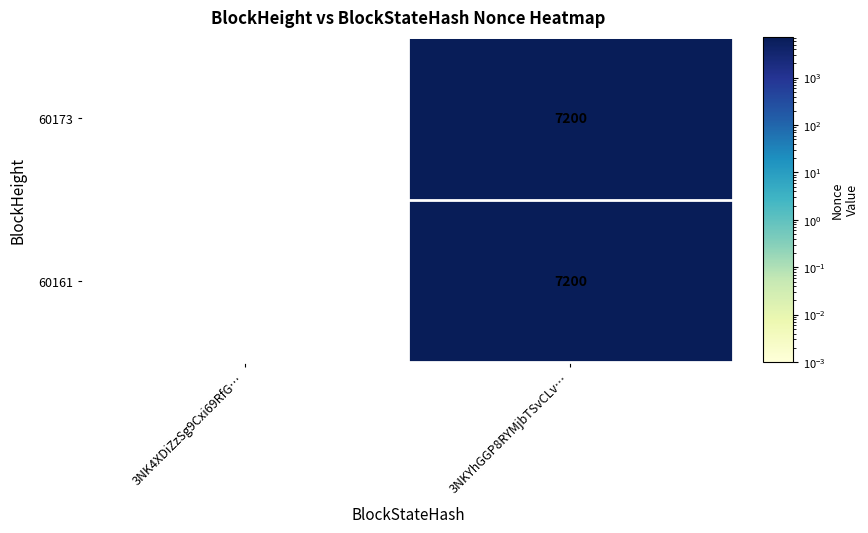

What is the total value across all series at 3NKYhGGP8RYMjbTSvCLv…?

14400